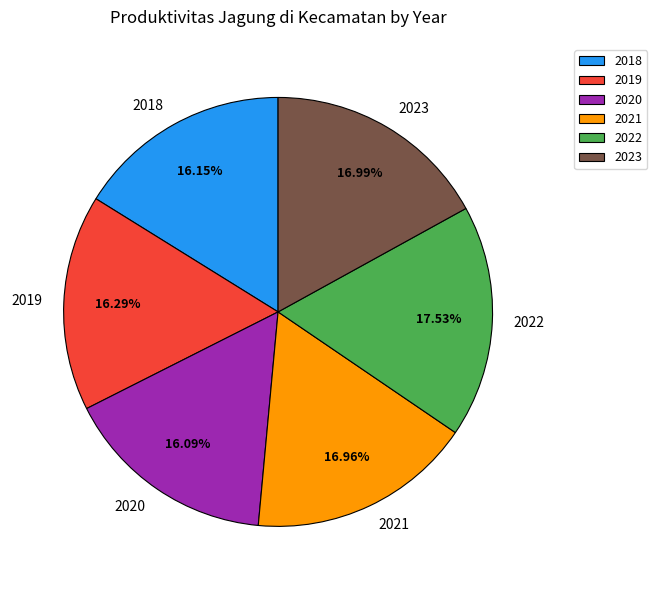

How many segments does this pie chart have?

6